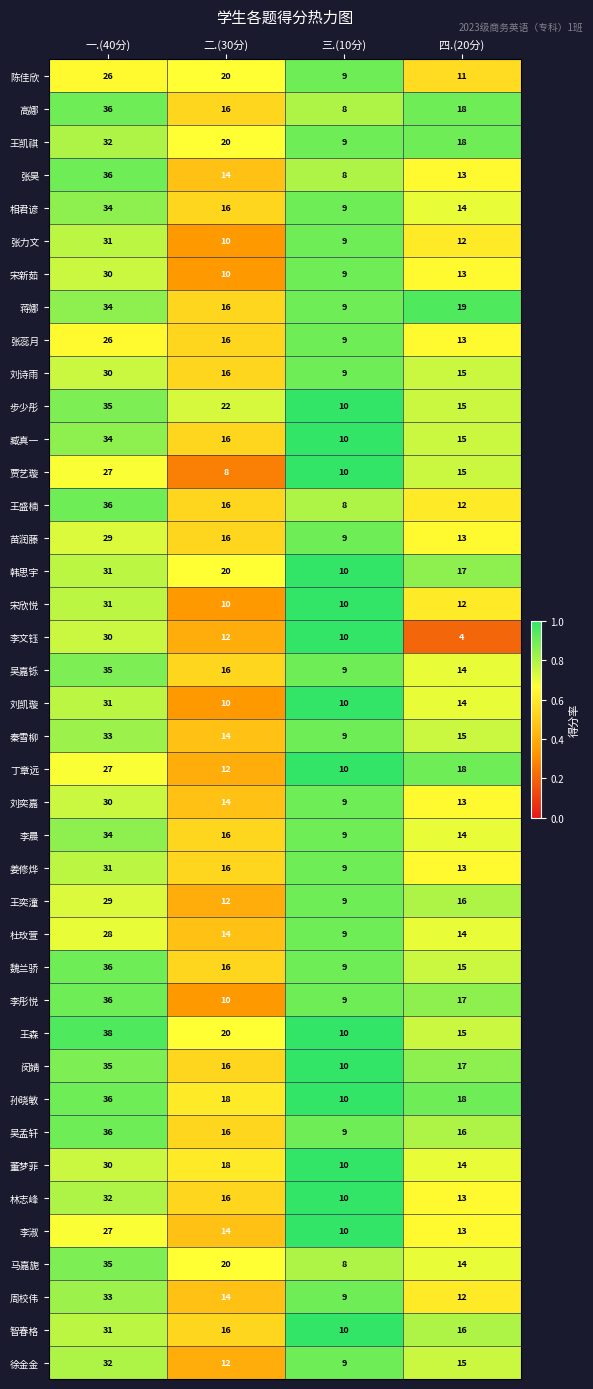

What is the sum of all 王凯祺 values?

79